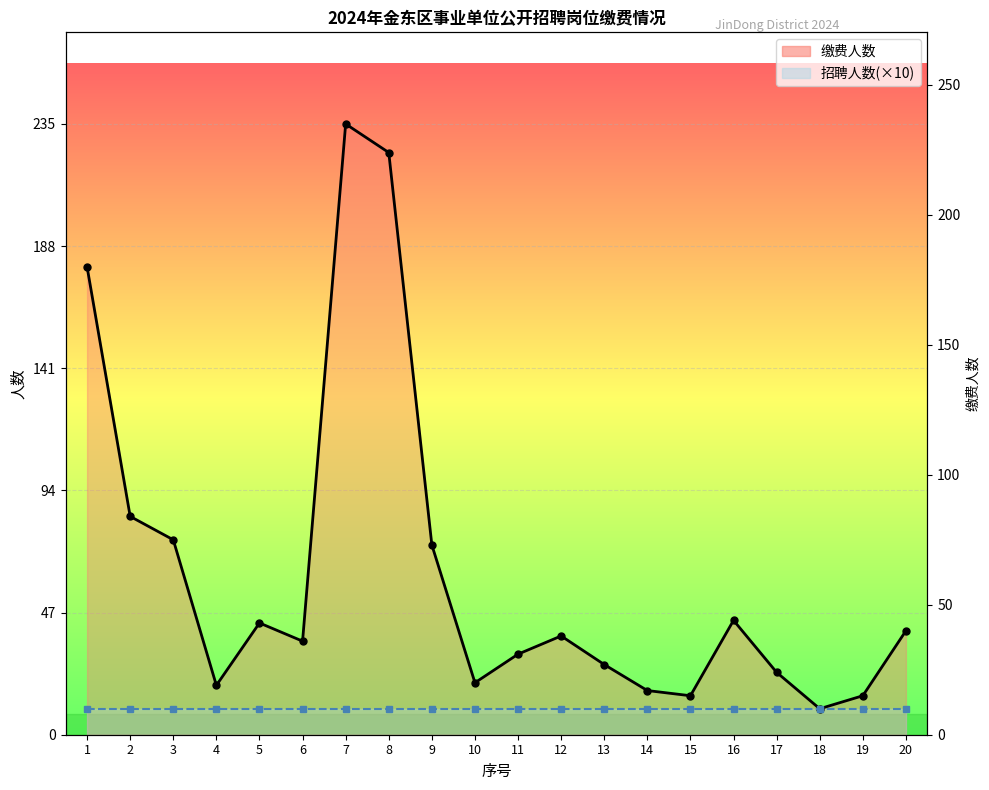

At which label is the value closest to 122?

2